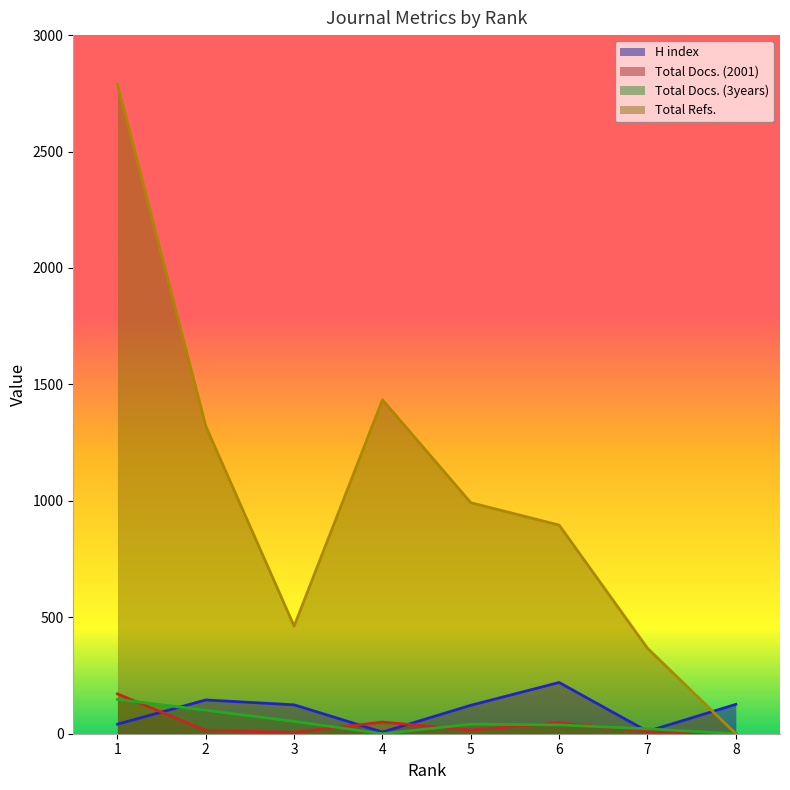

Reading left to right, transcribe all the data shown in this chart.

H index: 41	145	124	7	122	220	10	126
Total Docs. (2001): 171	14	6	50	16	47	10	0
Total Docs. (3years): 147	101	53	0	41	38	21	0
Total Refs.: 2788	1321	462	1434	992	896	367	0